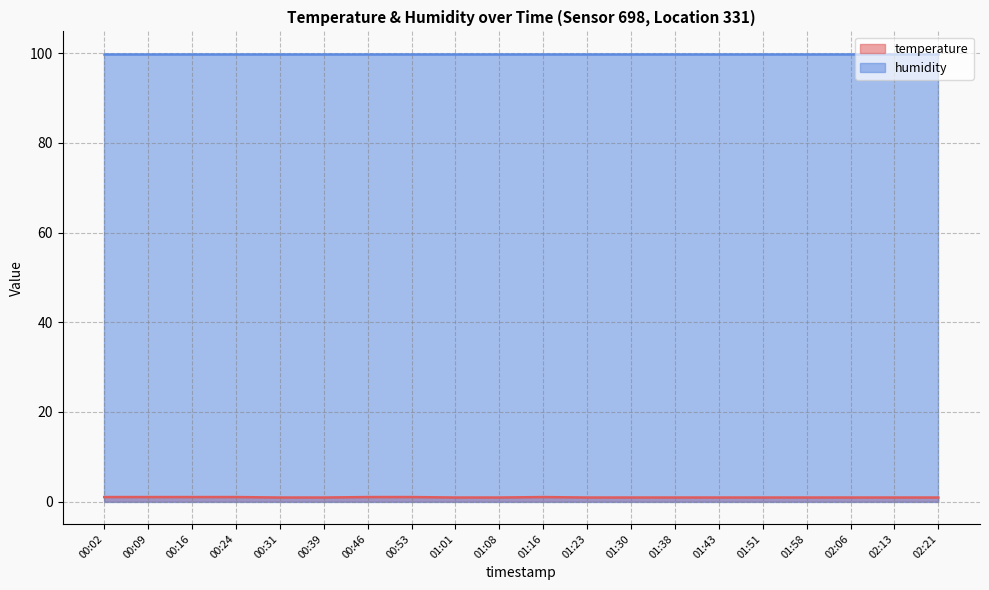

Which series has the largest total across all categories?

humidity